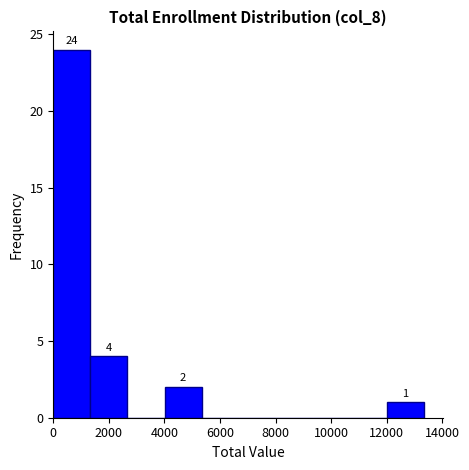

Which range on the x-axis has the tallest bar?

0 to 1400